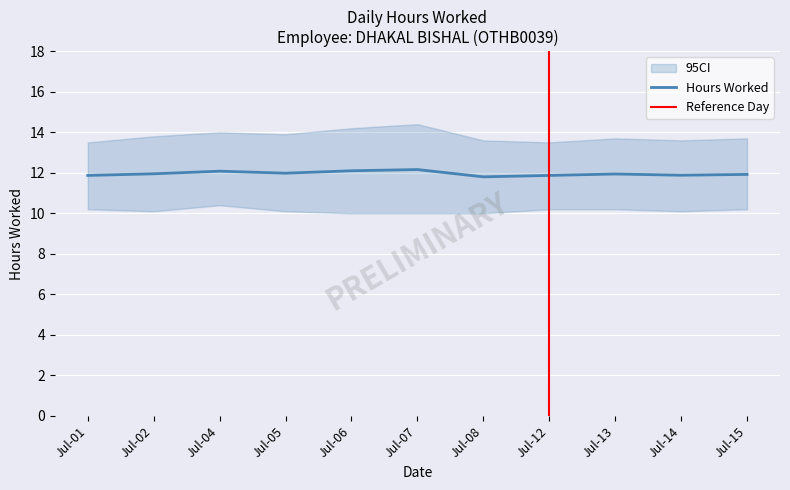

What is the change in value from Jul-05 to Jul-12?

-0.1